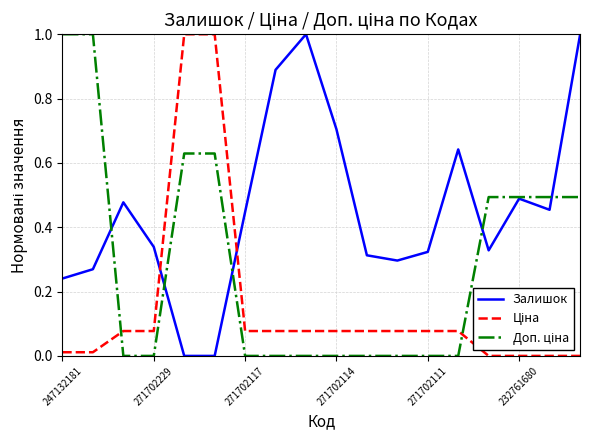

What is the greatest value displayed?

1.0